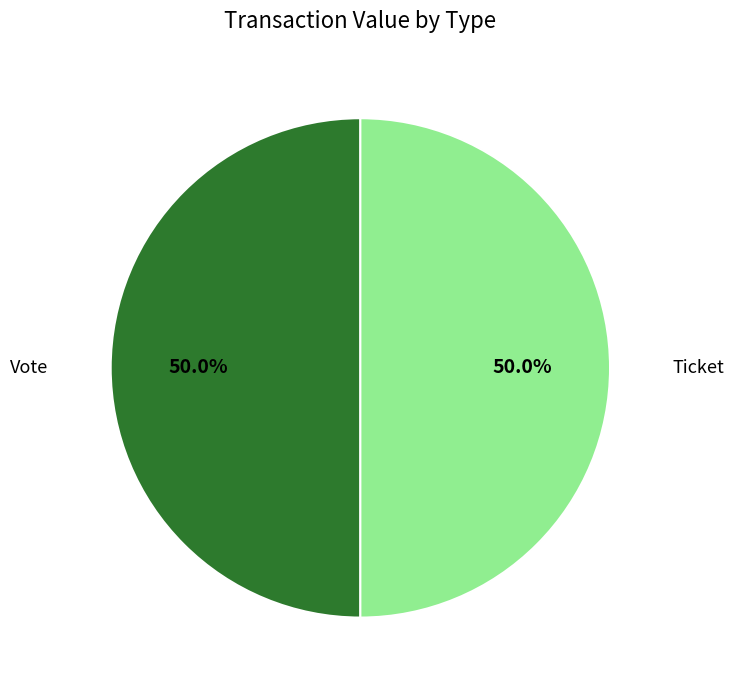

Approximately how many times larger is the value at Vote compared to Ticket?

1.0